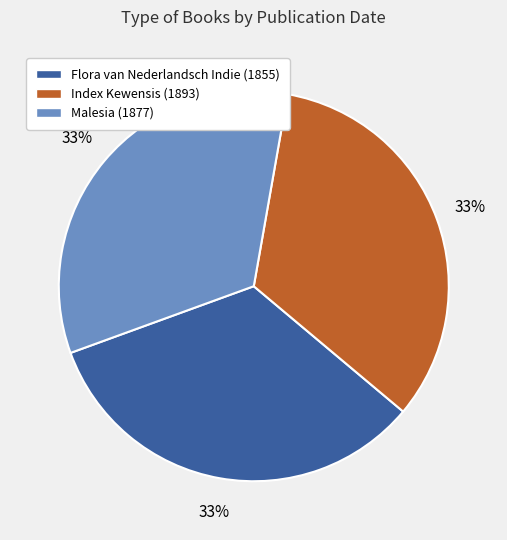

To the nearest percent, what percentage of the pie is Flora van Nederlandsch Indie (1855)?

33%